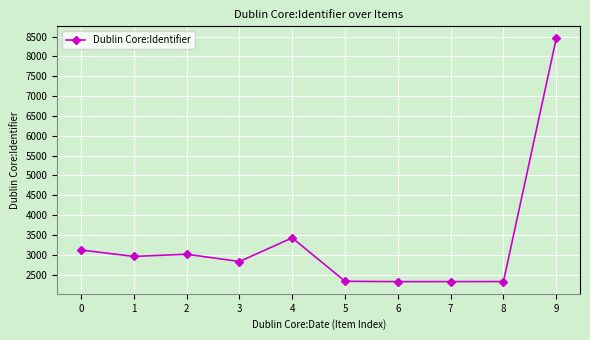

What is the maximum value shown in the chart?

8452